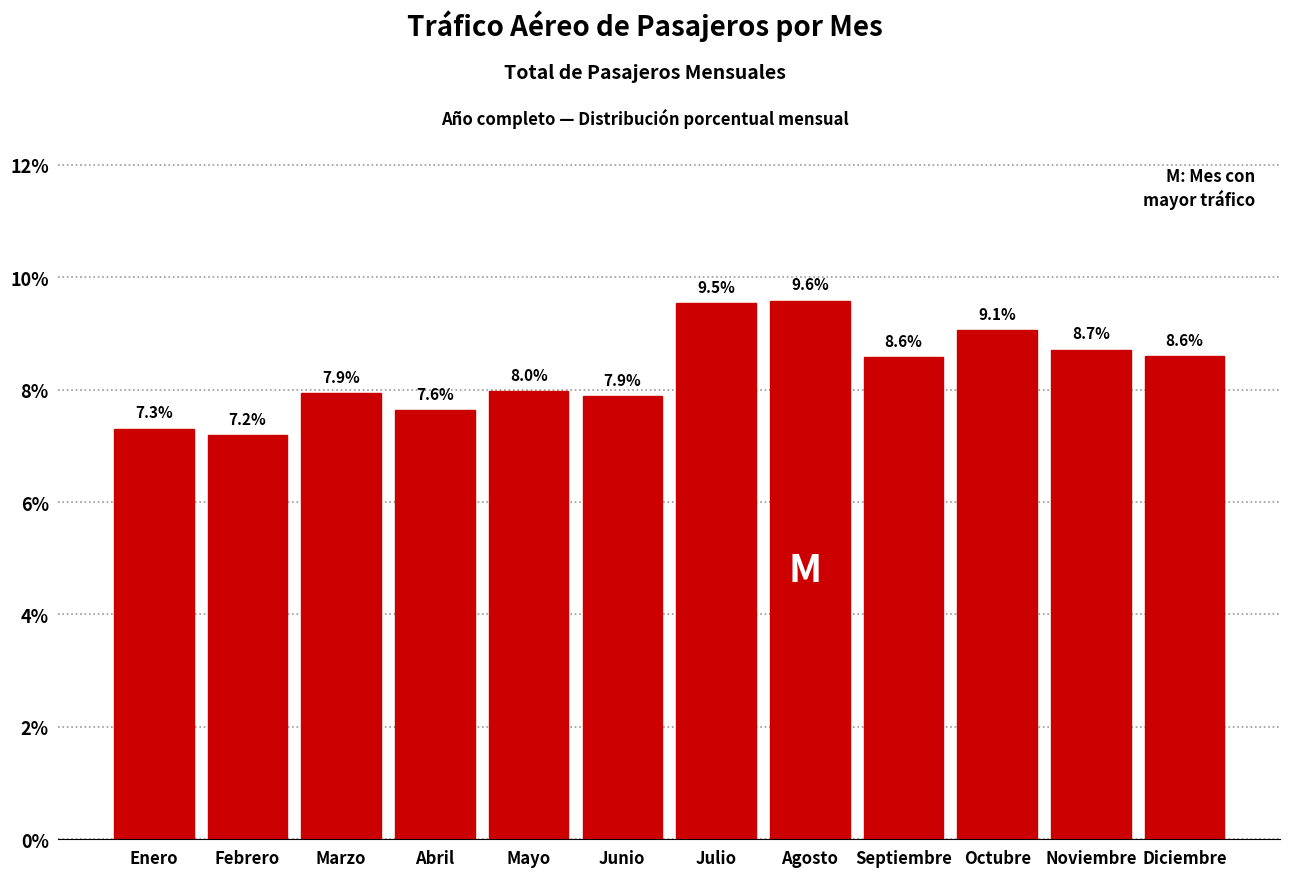

Reading left to right, what are all the values shown in this chart?

Enero=7.3	Febrero=7.2	Marzo=7.9	Abril=7.6	Mayo=8.0	Junio=7.9	Julio=9.5	Agosto=9.6	Septiembre=8.6	Octubre=9.1	Noviembre=8.7	Diciembre=8.6